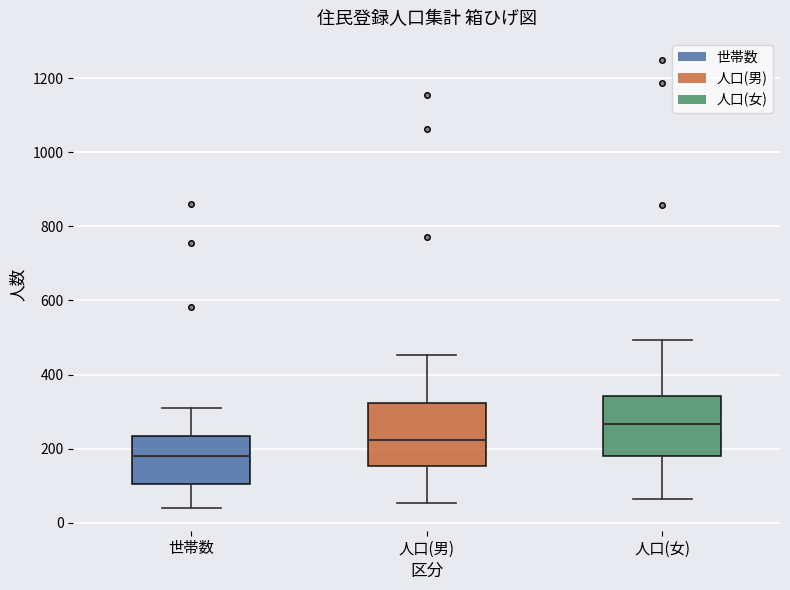

Where does the upper whisker of the box for 人口(男) end on the y-axis? The values are not printed on the chart, so give them approximately, as read against the axis.

460